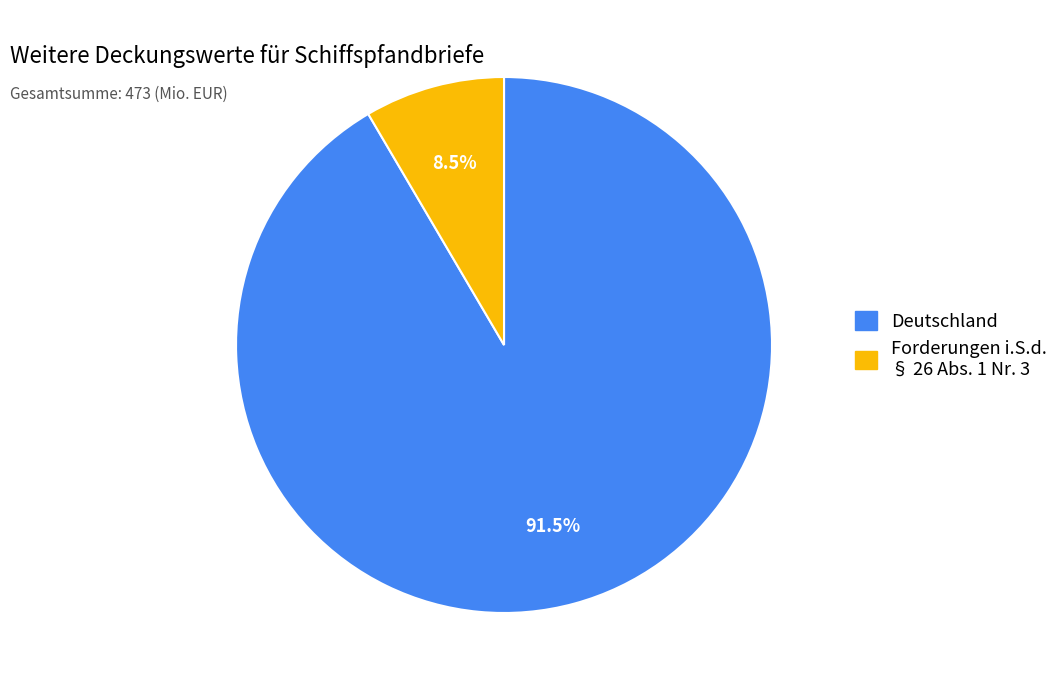

How many segments does this pie chart have?

2